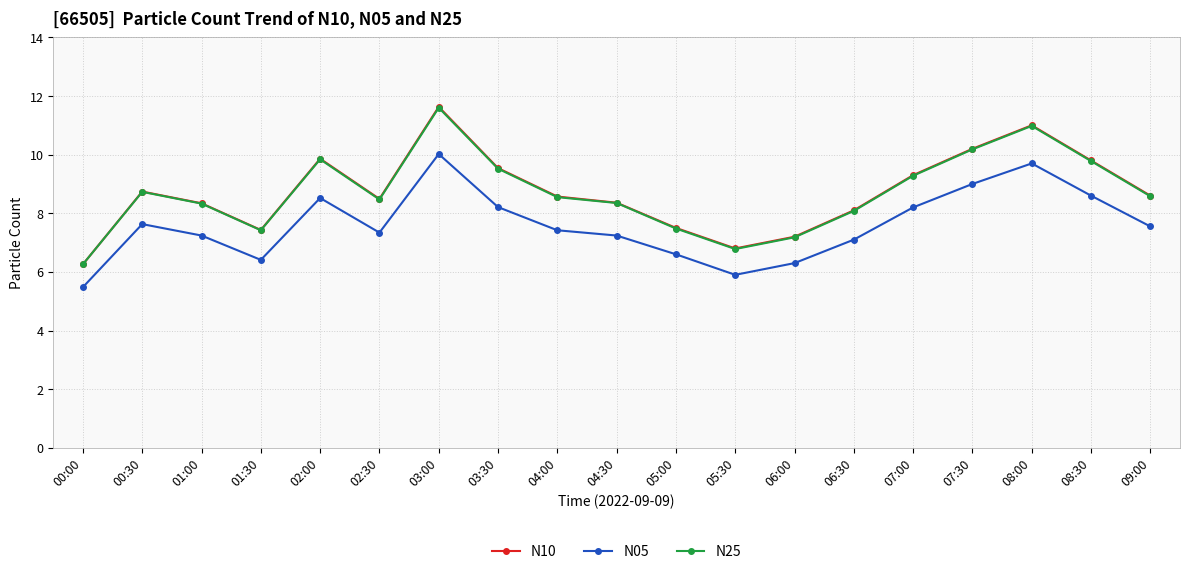

Where does the N25 series first go above 8?

00:30